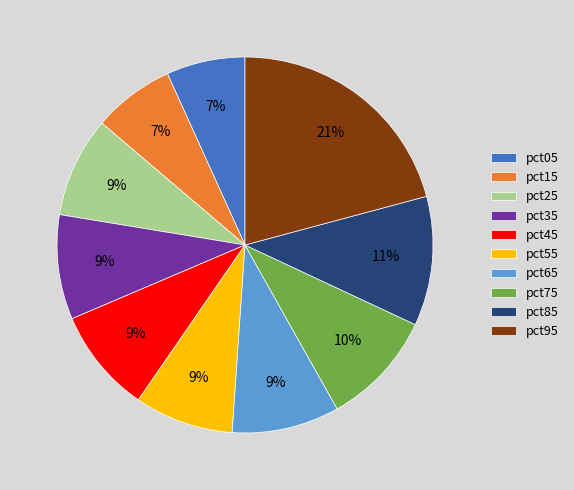

Is it true that pct05 is 1% of the pie?

False